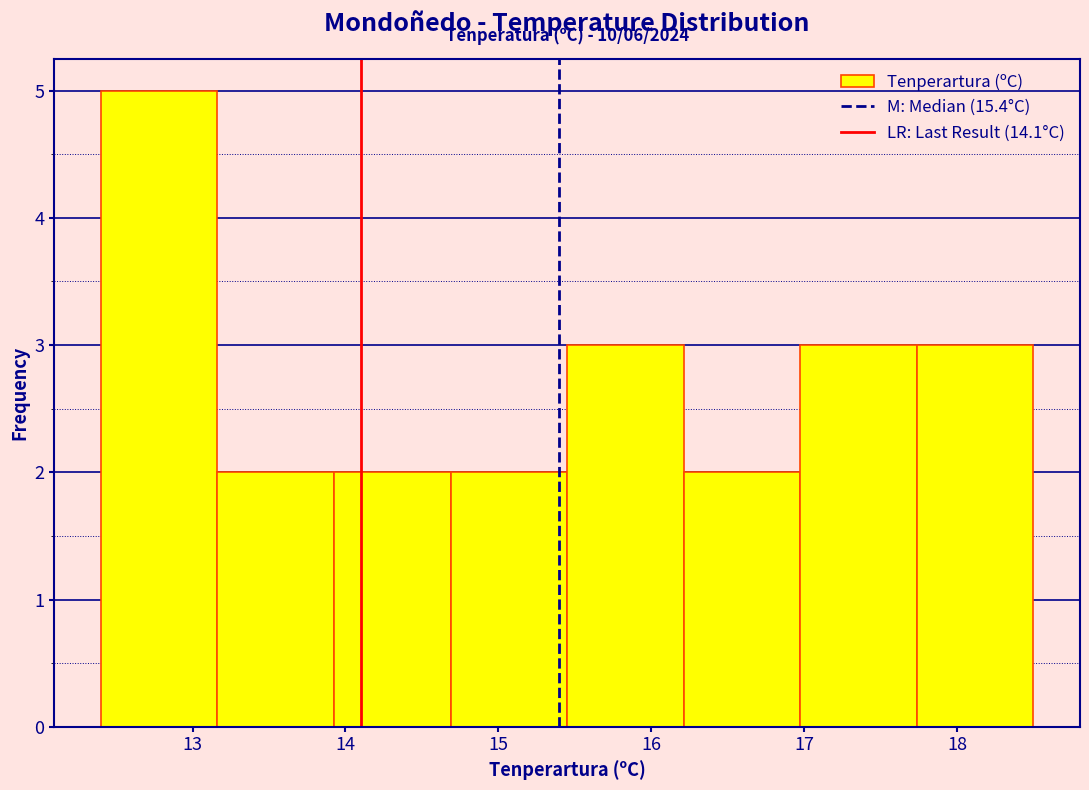

Over which range of the x-axis is the bar tallest?

12.4 to 13.2